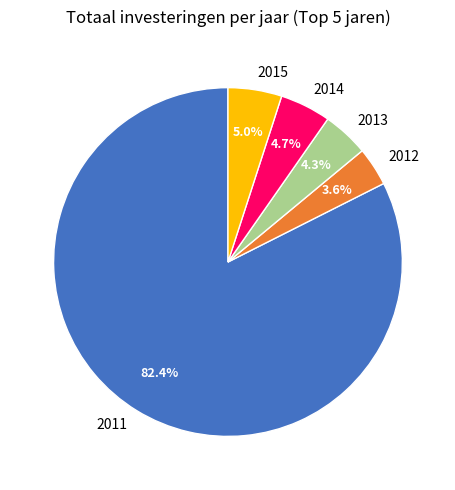

How many slices are in this pie chart?

5